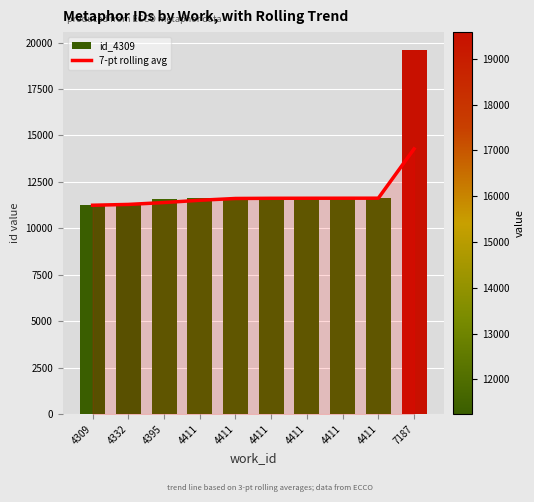

Where does the data first go above 11615?

4411